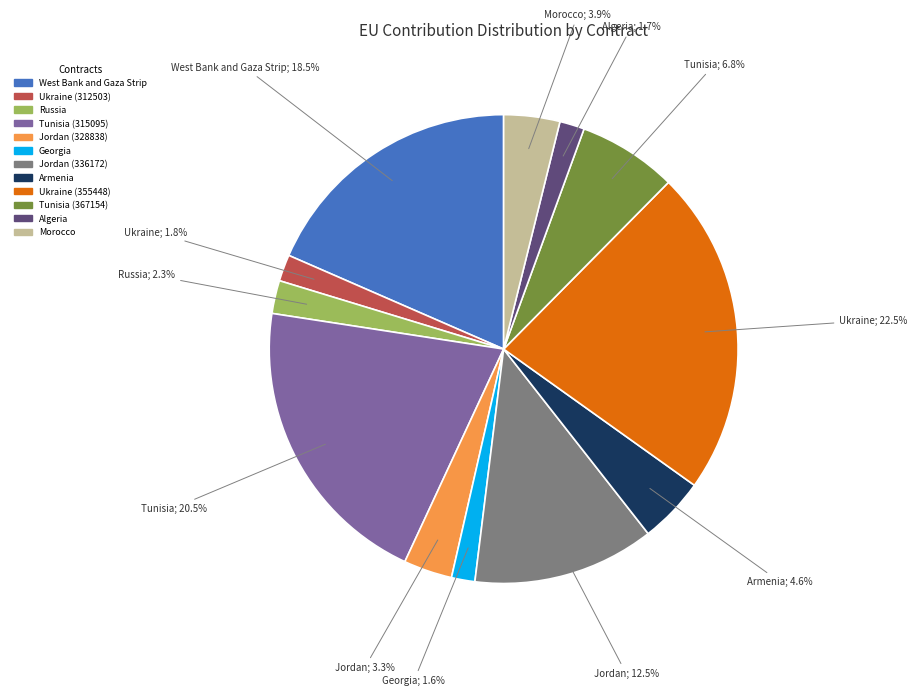

To the nearest percent, what percentage of the pie is Armenia?

5%